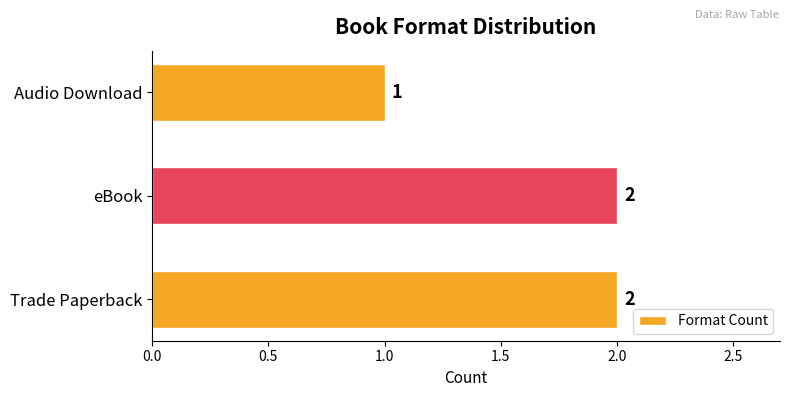

Are the bars grouped side by side (vs. stacked)?

No